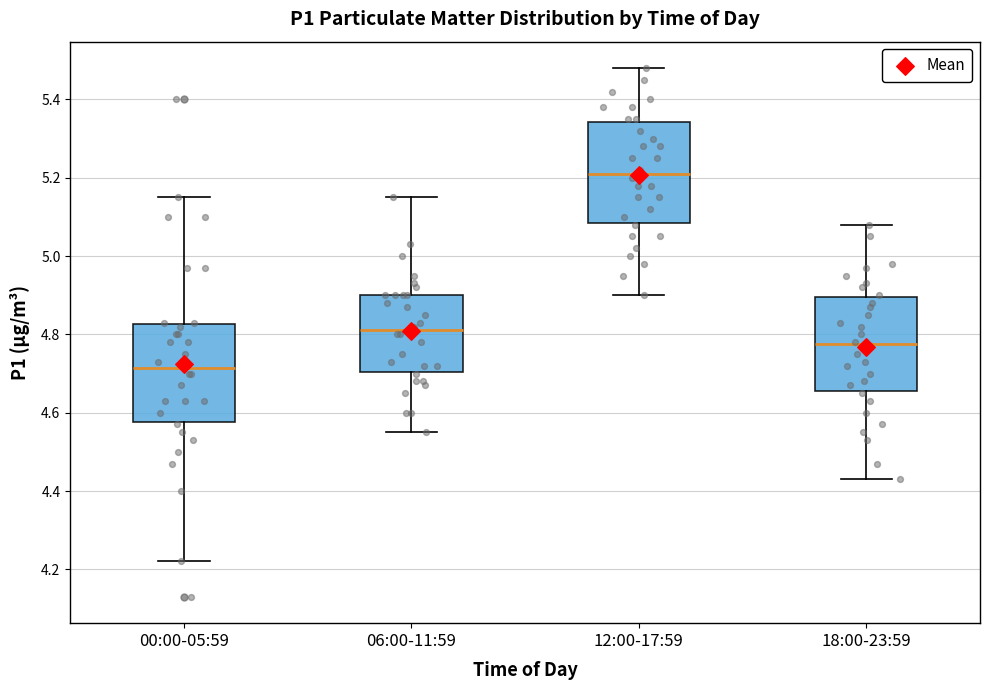

Reading left to right, read every box against the y-axis: the position of its median line, the range the box covers, and the ends of its whiskers. The values are not printed on the chart, so give them approximately, as read against the axis.

00:00-05:59: median 4.72, box 4.58 to 4.82, whiskers 4.22 to 5.16
06:00-11:59: median 4.82, box 4.70 to 4.90, whiskers 4.56 to 5.16
12:00-17:59: median 5.22, box 5.08 to 5.34, whiskers 4.90 to 5.48
18:00-23:59: median 4.78, box 4.66 to 4.90, whiskers 4.44 to 5.08